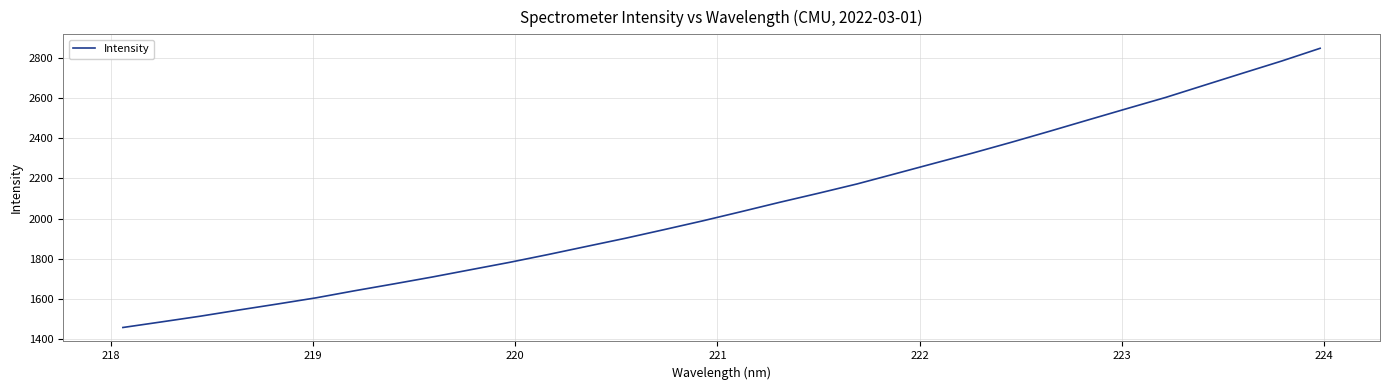

True or false: there are more than 0 points higher than both neighbors.

False